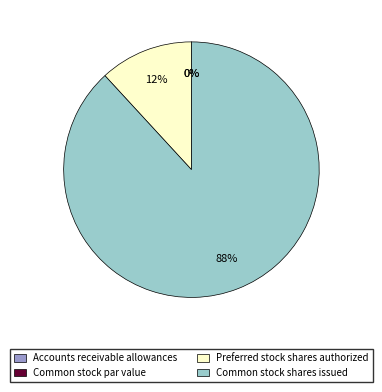

Rank the categories by value from lowest to highest.

Common stock par value, Accounts receivable allowances, Preferred stock shares authorized, Common stock shares issued